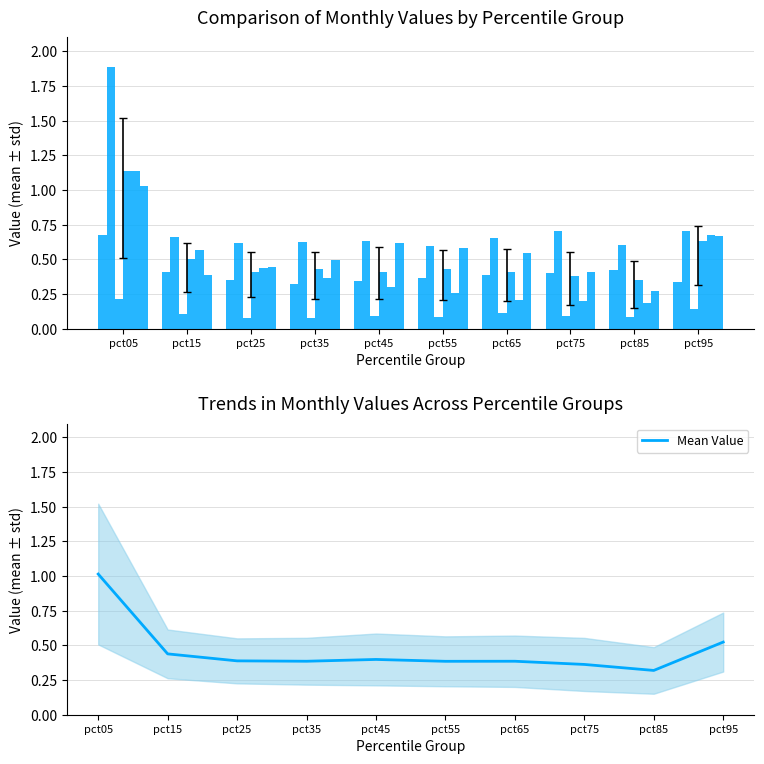

The Apr series shows 0.4 at pct45. True or false?

True